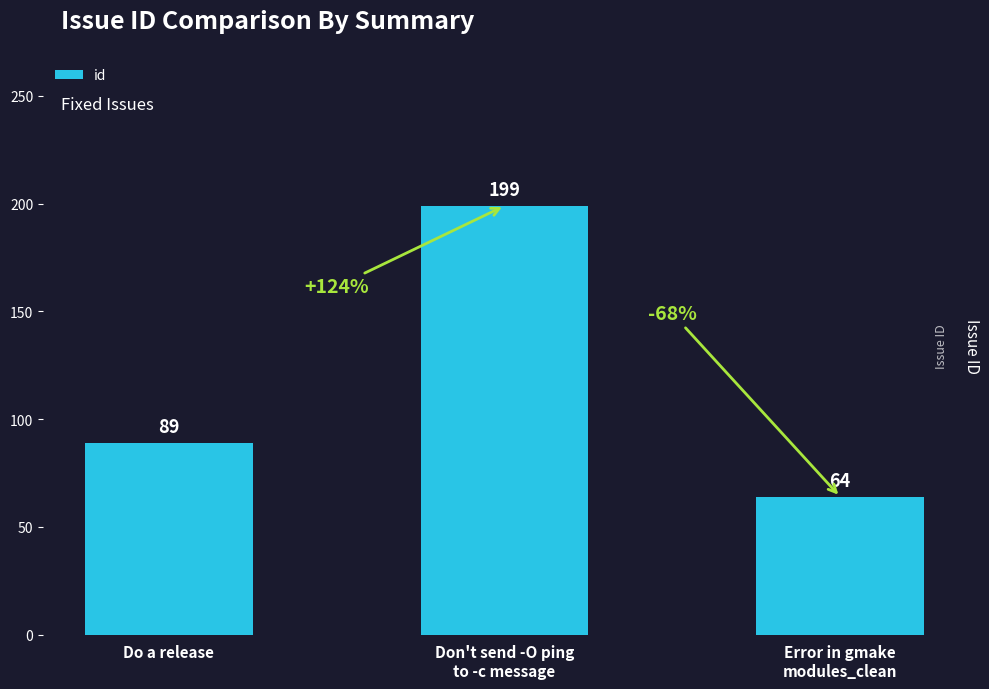

Reading left to right, extract all data points from this chart.

Do a release=89	Don't send -O ping
to -c message=199	Error in gmake
modules_clean=64